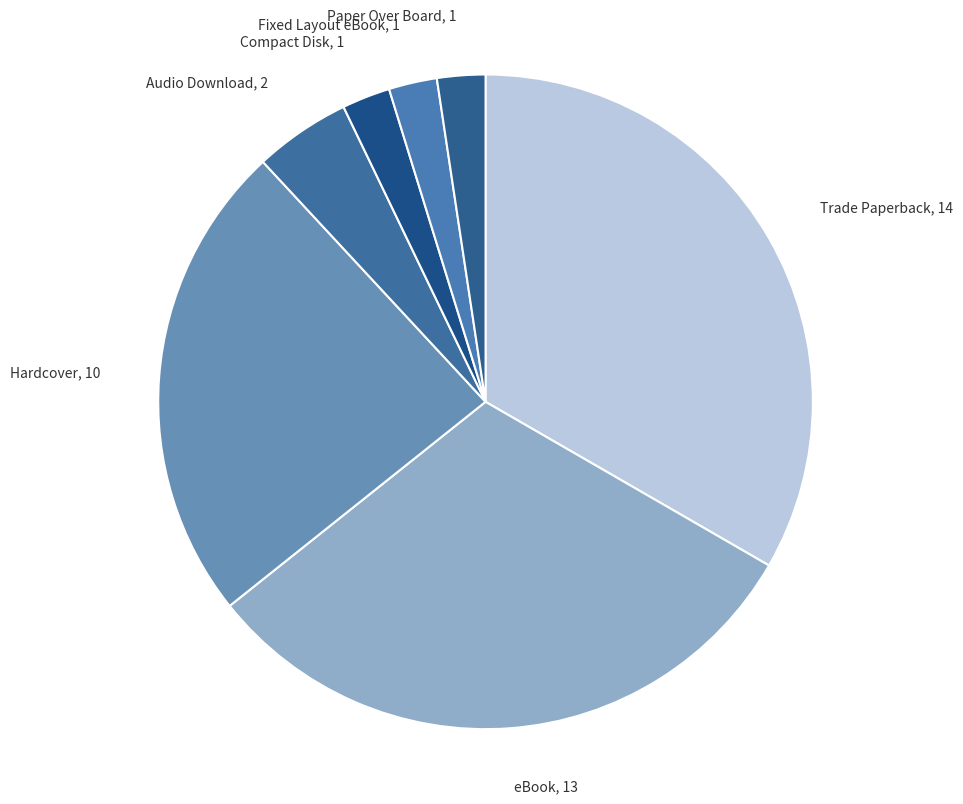

Does any single category account for the majority?

No